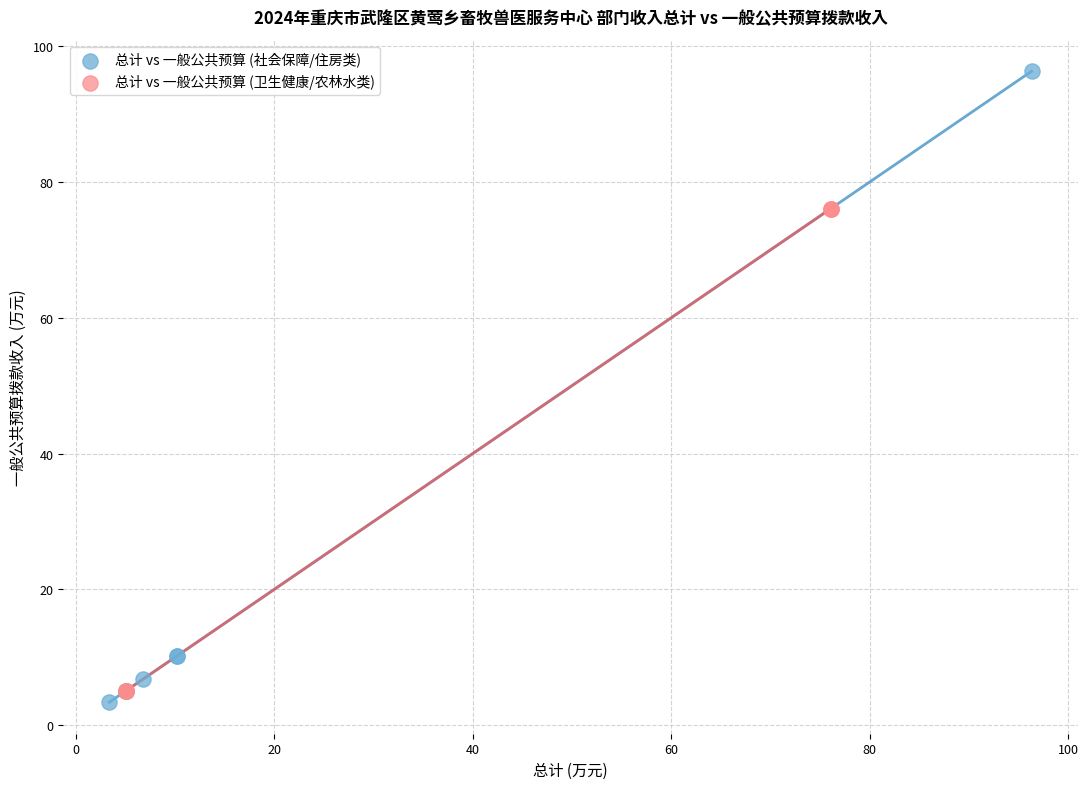

Which series has the widest spread of Y values?

总计 vs 一般公共预算 (社会保障/住房类)